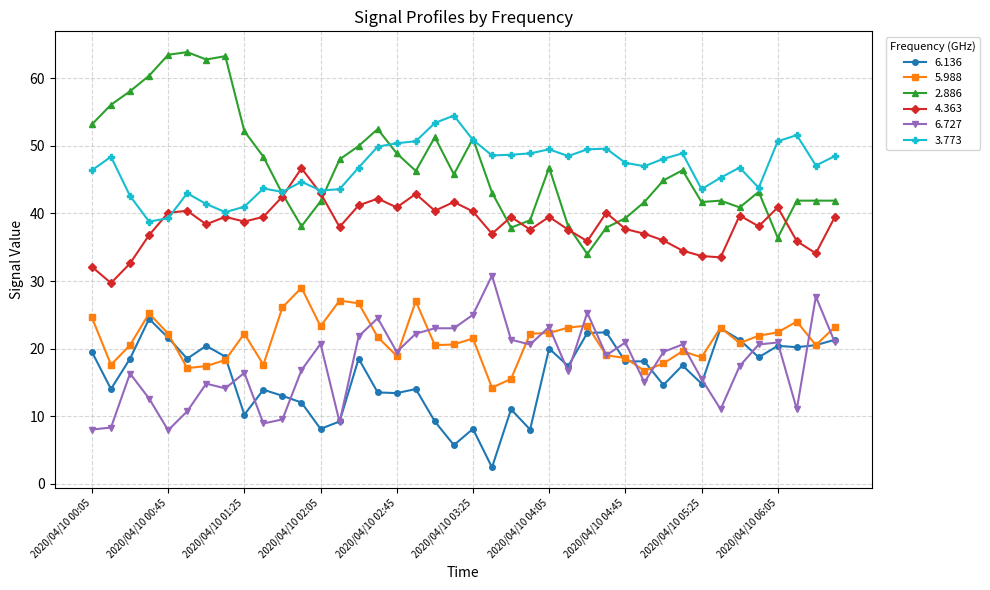

What is the greatest value displayed?

63.9